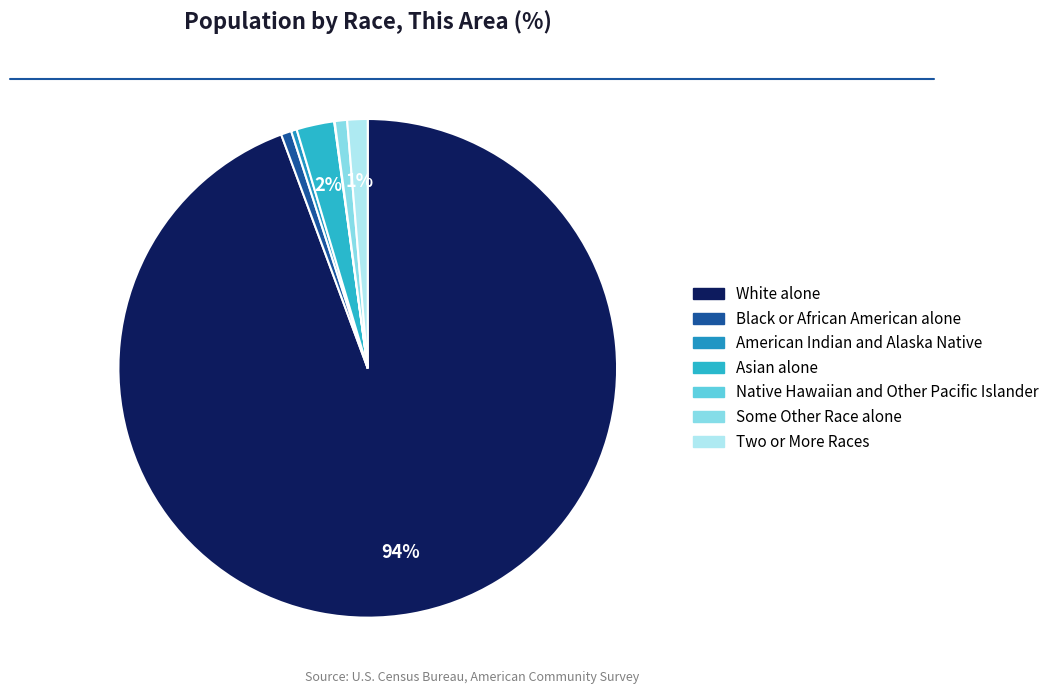

True or false: Native Hawaiian and Other Pacific Islander accounts for 9% of the total.

False